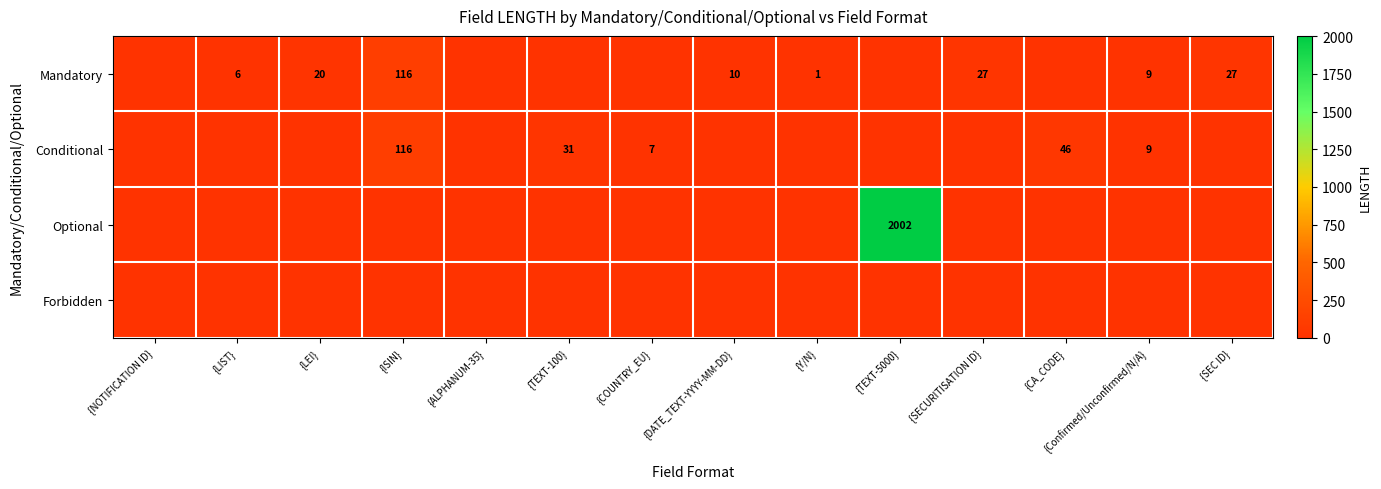

The Conditional series shows 31 at {TEXT-100}. True or false?

True